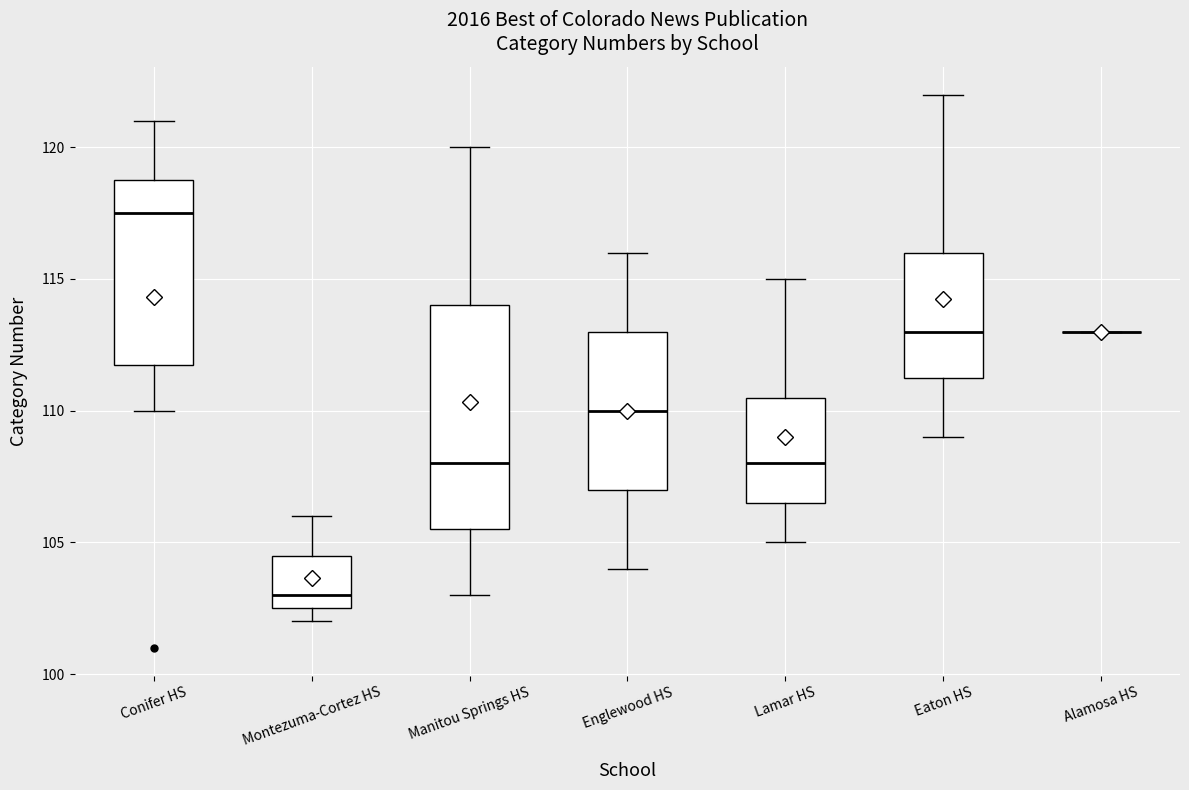

Reading left to right, transcribe this box plot: for each box, give where its median line is, the range the box spans, and where its two whiskers end, as read against the y-axis. The values are not printed on the chart, so give them approximately, as read against the axis.

Conifer HS: median 117.5, box 112.0 to 119.0, whiskers 110.0 to 121.0
Montezuma-Cortez HS: median 103.0, box 102.5 to 104.5, whiskers 102.0 to 106.0
Manitou Springs HS: median 108.0, box 105.5 to 114.0, whiskers 103.0 to 120.0
Englewood HS: median 110.0, box 107.0 to 113.0, whiskers 104.0 to 116.0
Lamar HS: median 108.0, box 106.5 to 110.5, whiskers 105.0 to 115.0
Eaton HS: median 113.0, box 111.5 to 116.0, whiskers 109.0 to 122.0
Alamosa HS: box collapsed to a line at 113.0, whiskers 113.0 to 113.0